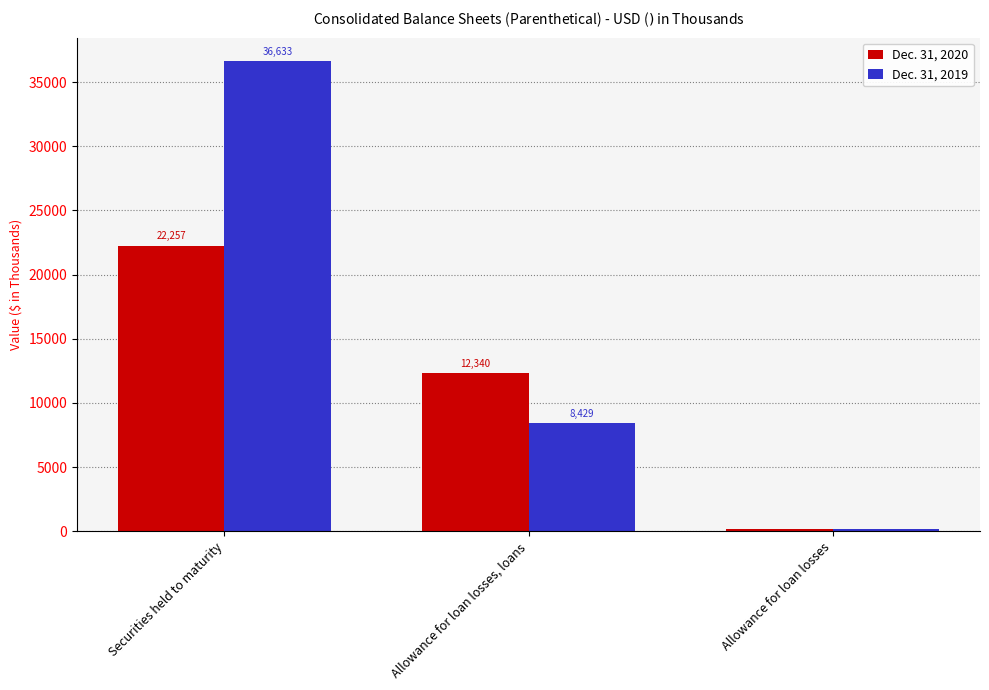

How many groups of bars are there?

3